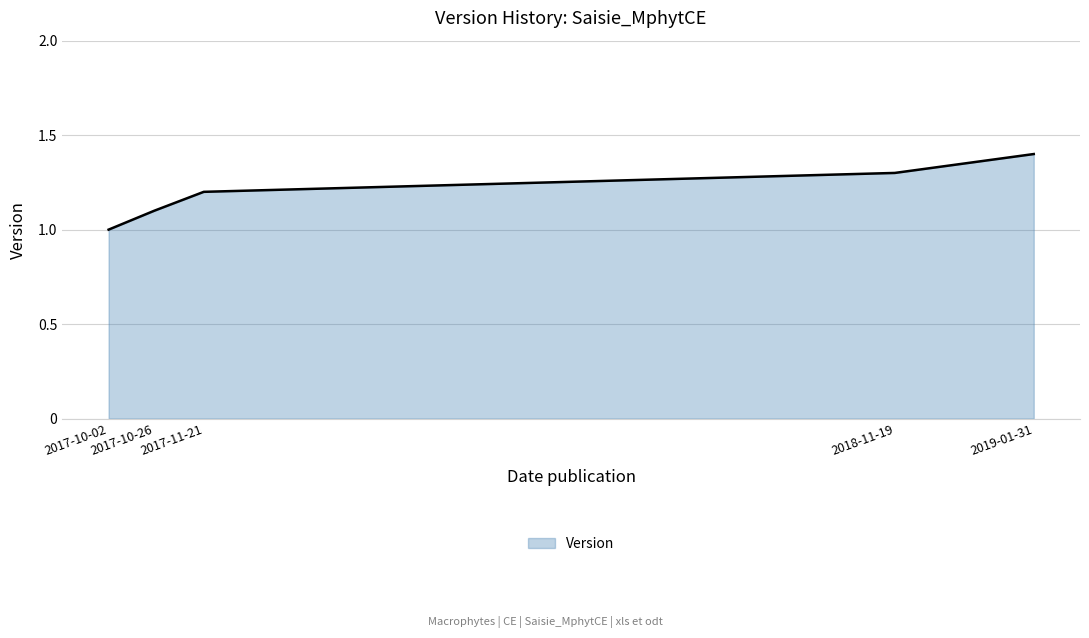

What value does the data have at 2017-10-26?

1.1